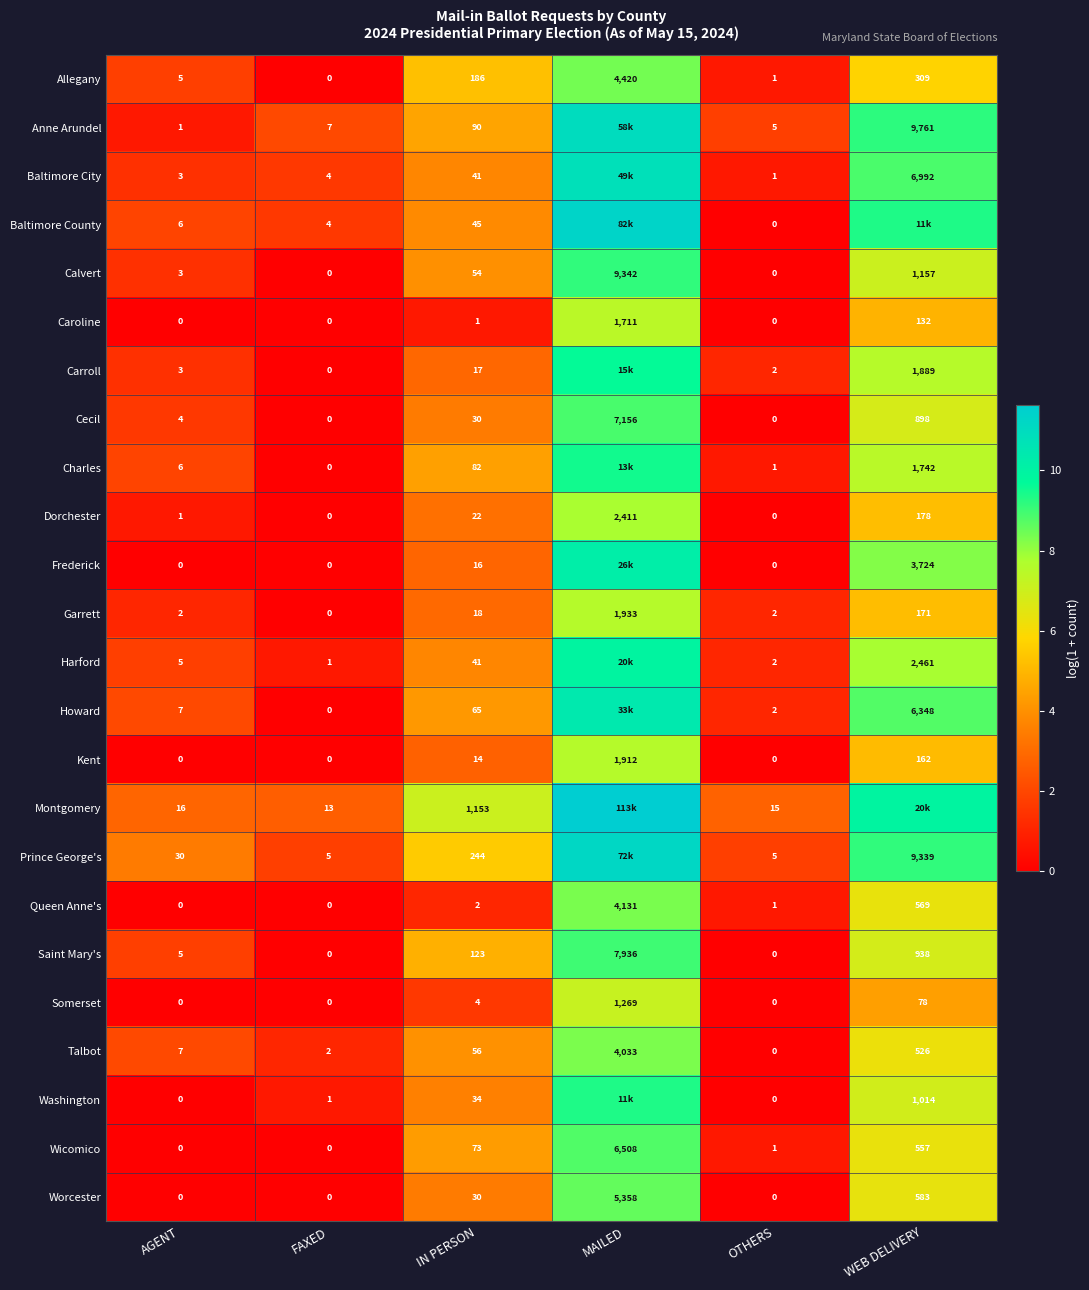

At which label is Talbot closest to 2016?

WEB DELIVERY